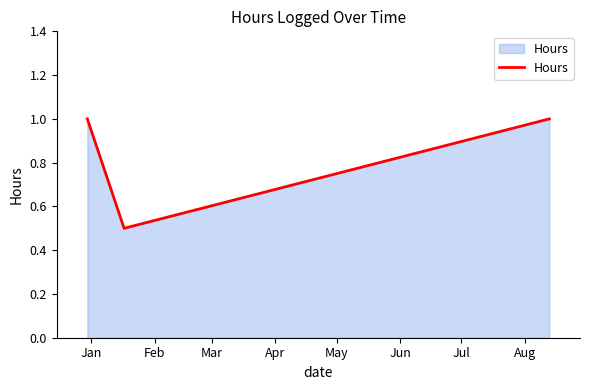

Count the number of categories in the chart.

3